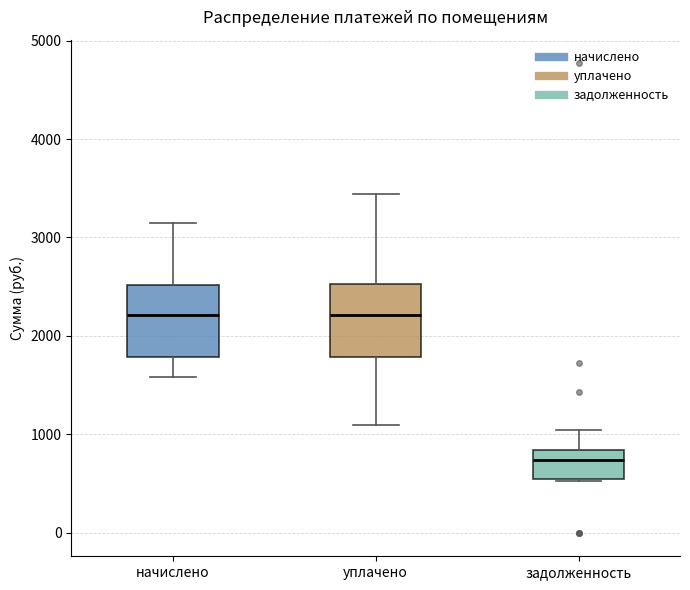

Reading left to right, read every box against the y-axis: the position of its median line, the range the box covers, and the ends of its whiskers. The values are not printed on the chart, so give them approximately, as read against the axis.

начислено: median 2200, box 1800 to 2500, whiskers 1600 to 3100
уплачено: median 2200, box 1800 to 2500, whiskers 1100 to 3400
задолженность: median 700, box 500 to 800, whiskers 500 to 1000